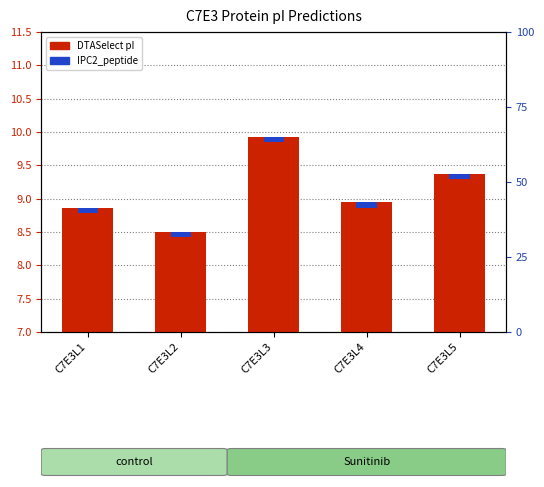

Between C7E3L1 and C7E3L3, which series saw the biggest shift?

DTASelect pI